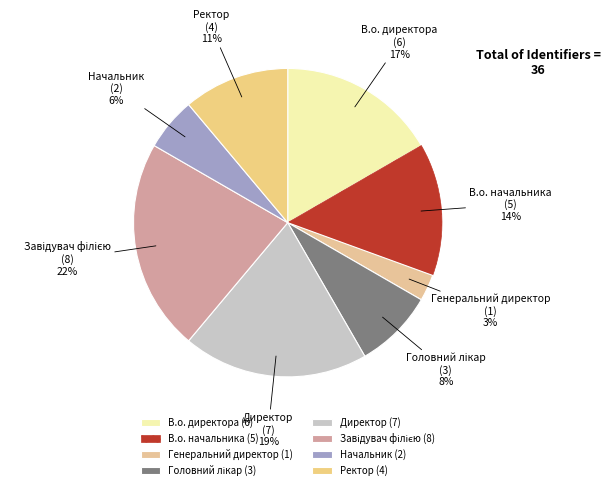

To the nearest percent, what percentage of the pie is Начальник?

6%